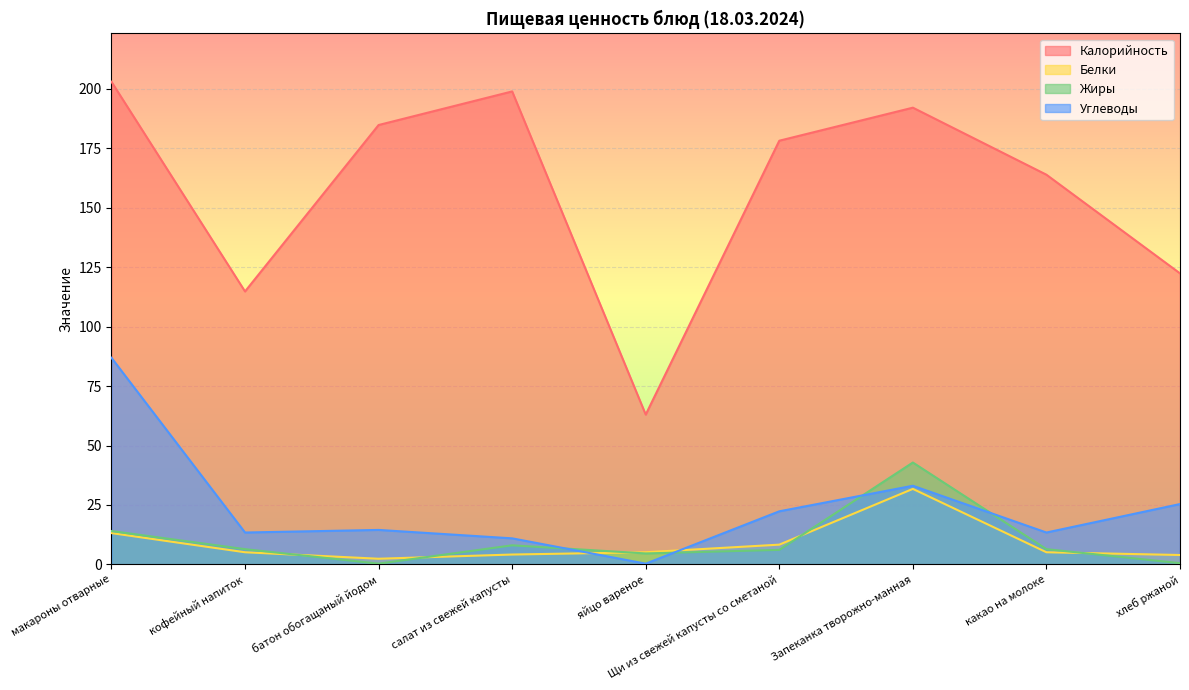

At хлеб ржаной, list the series in order from smallest to largest.

Жиры, Белки, Углеводы, Калорийность